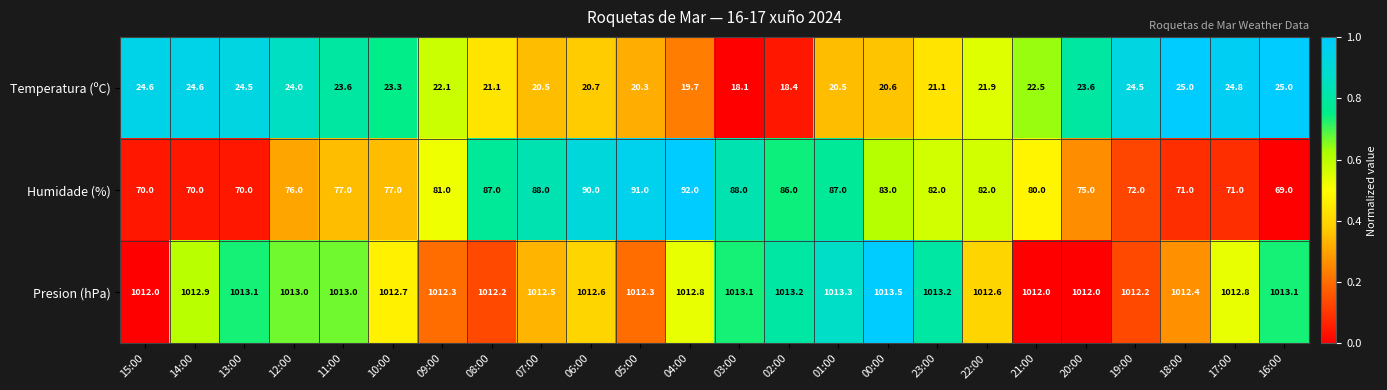

Is it true that Temperatura (ºC) equals 41.8 at 12:00?

False